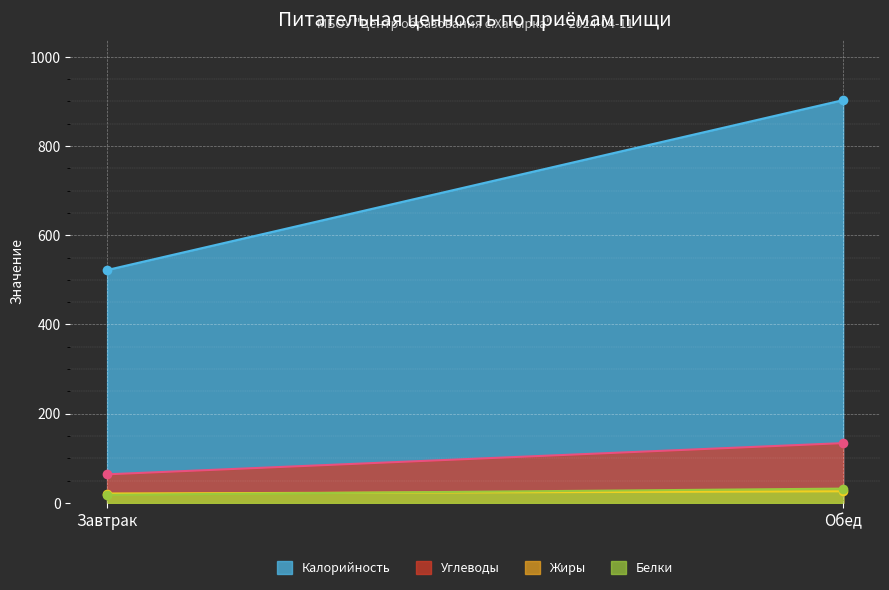

At which label does Жиры reach its minimum?

Завтрак